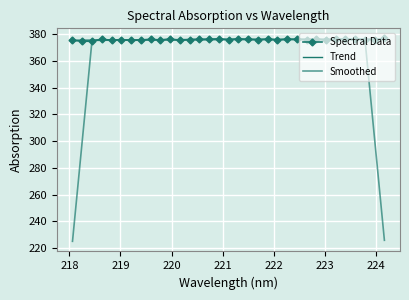

What are all the series names shown in the legend?

Spectral Data, Trend, Smoothed